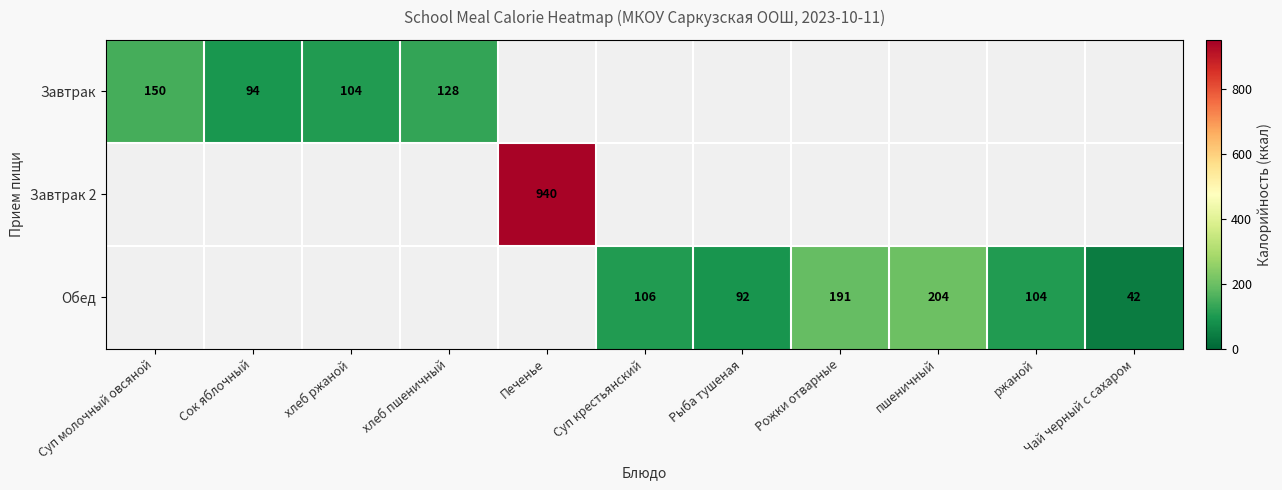

Is the value of Завтрак at хлеб ржаной greater than the value of Обед at пшеничный?

No